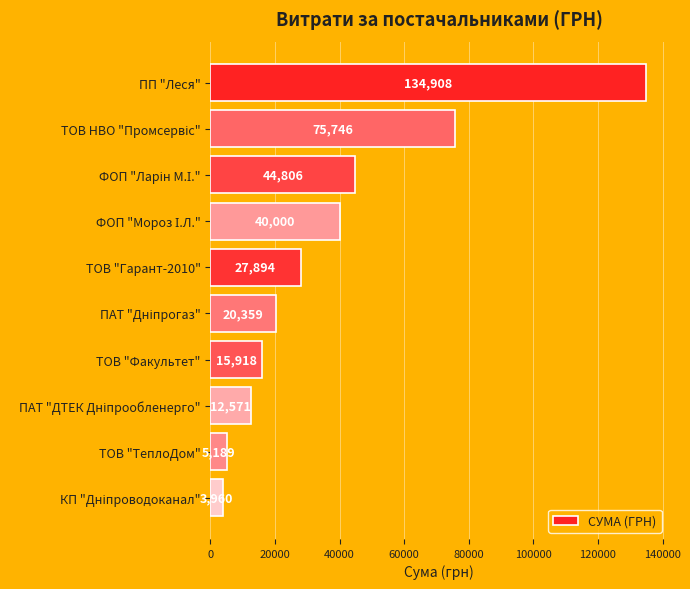

Does the chart contain any negative values?

No